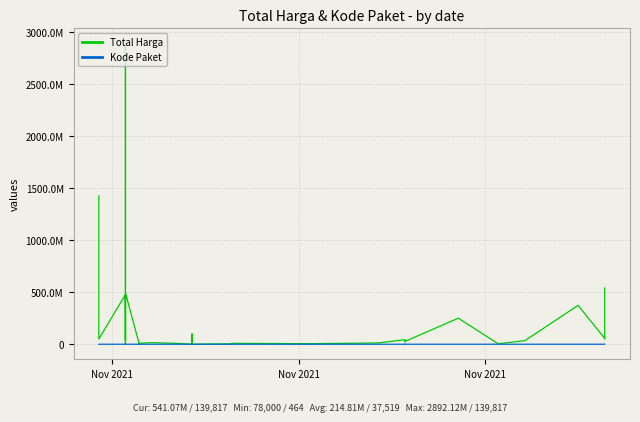

Rank the series by their maximum value, from lowest to highest.

Kode Paket, Total Harga